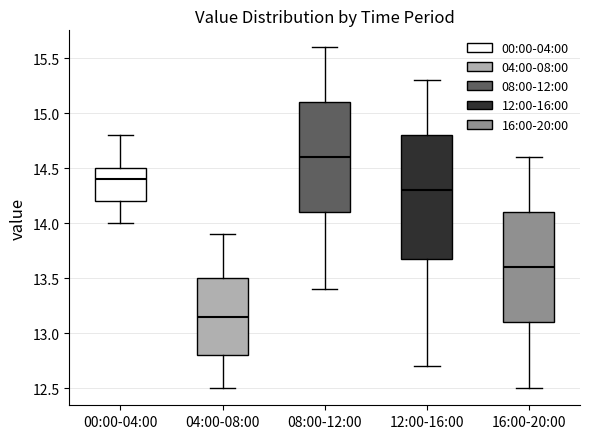

Which box has the highest median line?

08:00-12:00